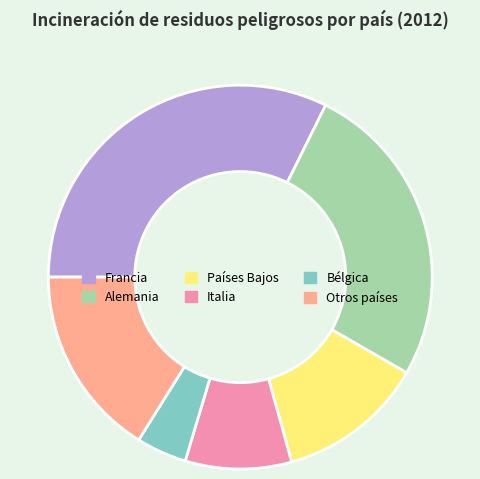

Rank the categories by value from lowest to highest.

Bélgica, Italia, Países Bajos, Otros países, Alemania, Francia